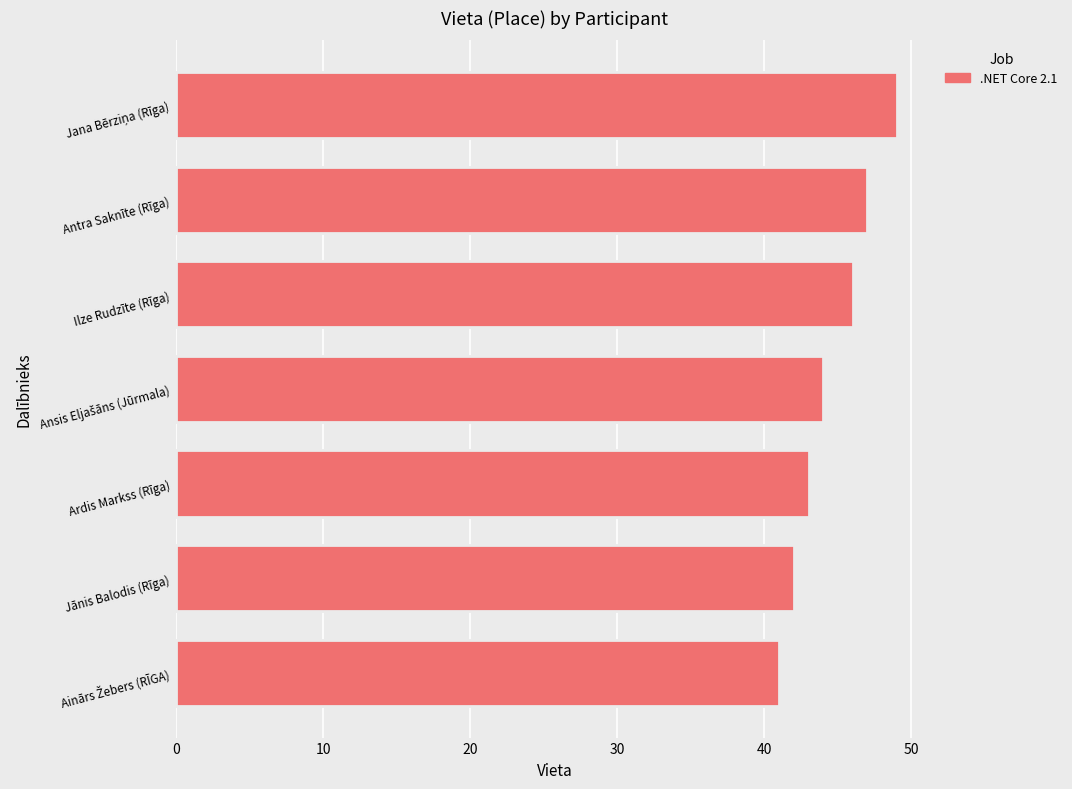

Approximately how many times larger is the value at Jānis Balodis (Rīga) compared to Antra Saknīte (Rīga)?

0.9